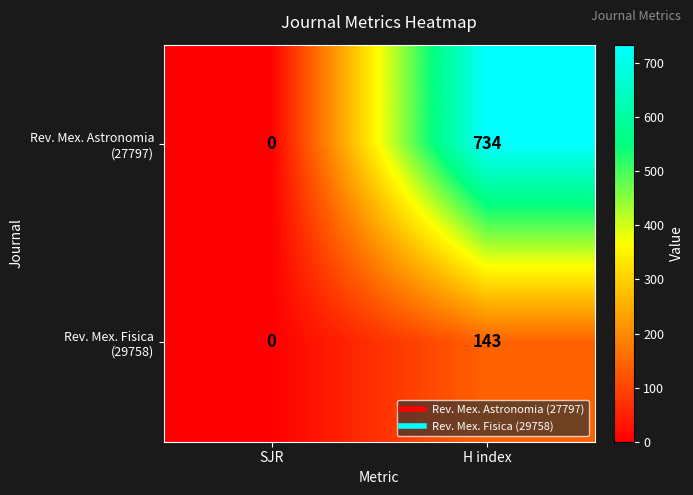

At which category does the chart reach its minimum across all series?

SJR